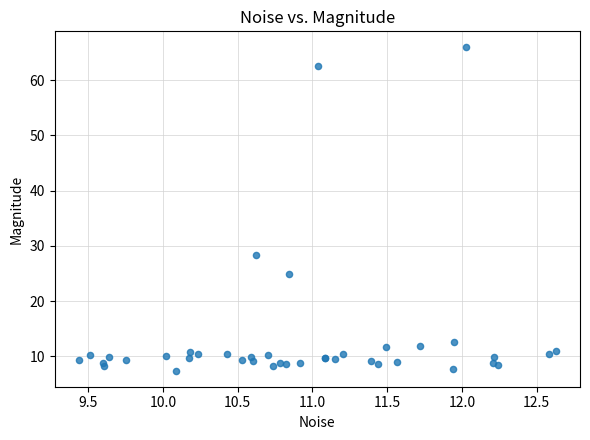

What Y value in the scatter plot is closest to 36?

28.3